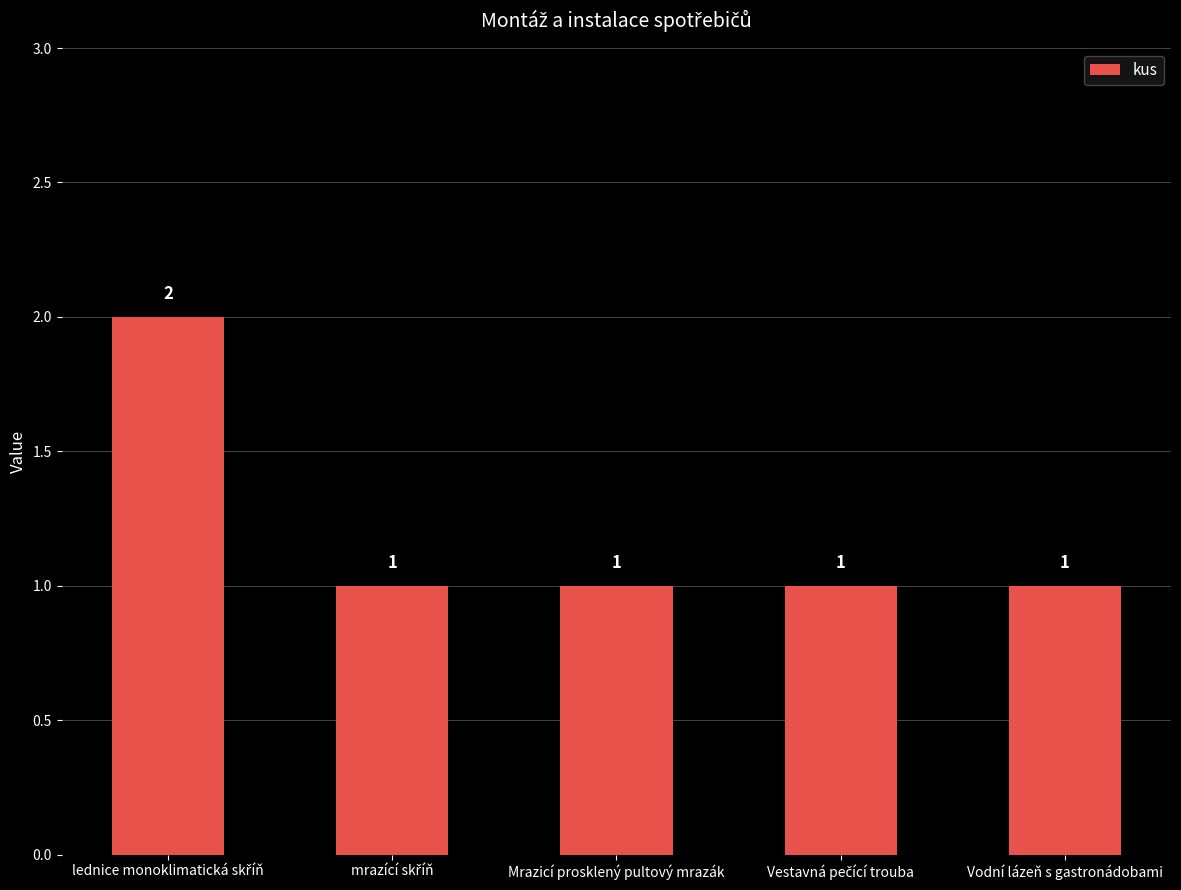

What is the label of the 5th bar from the left?

Vodní lázeň s gastronádobami